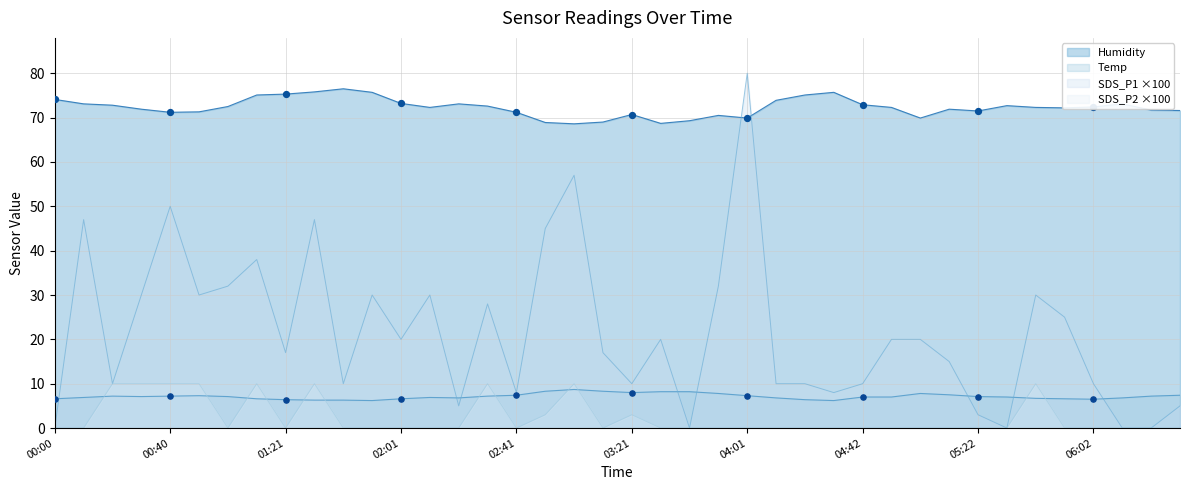

Which series has the largest total across all categories?

Humidity